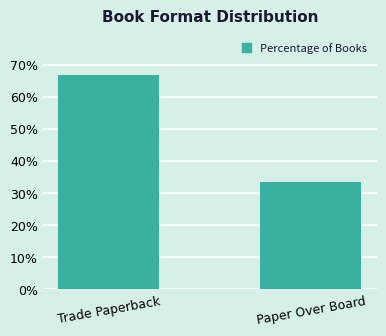

List the labels in order of value, smallest first.

Paper Over Board, Trade Paperback